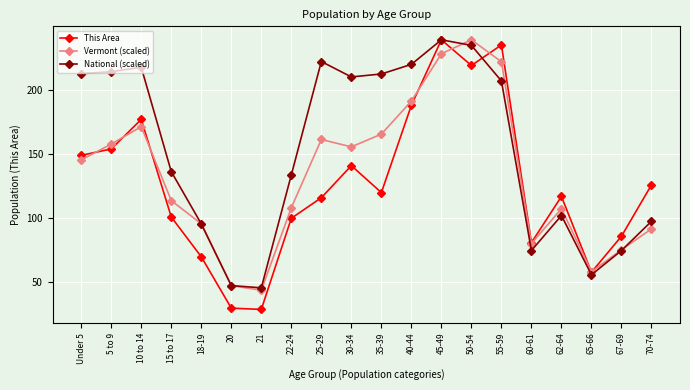

How many interior local peaks does the This Area series have?

5